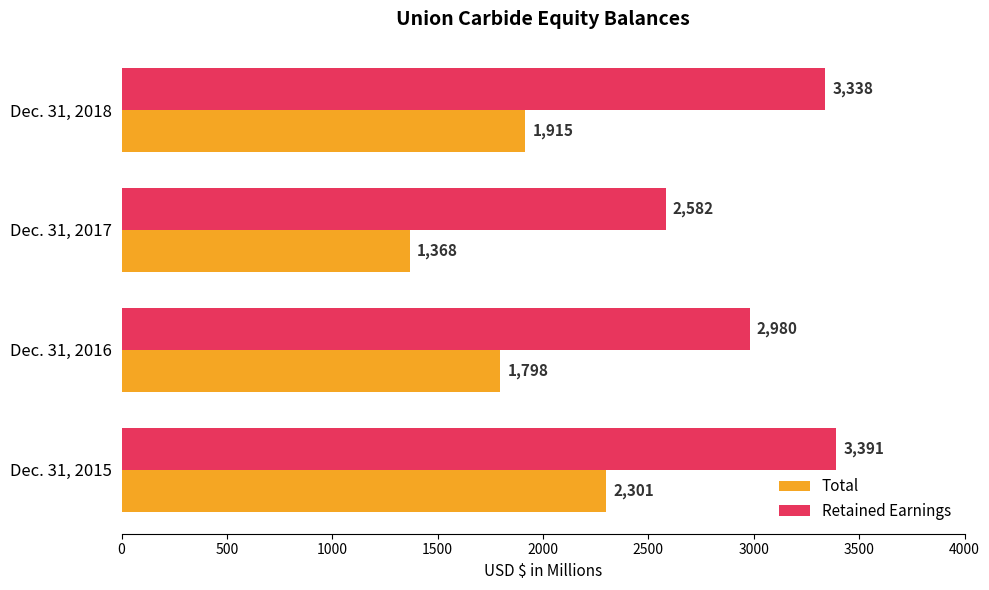

Between Dec. 31, 2016 and Dec. 31, 2017, which series saw the biggest shift?

Total